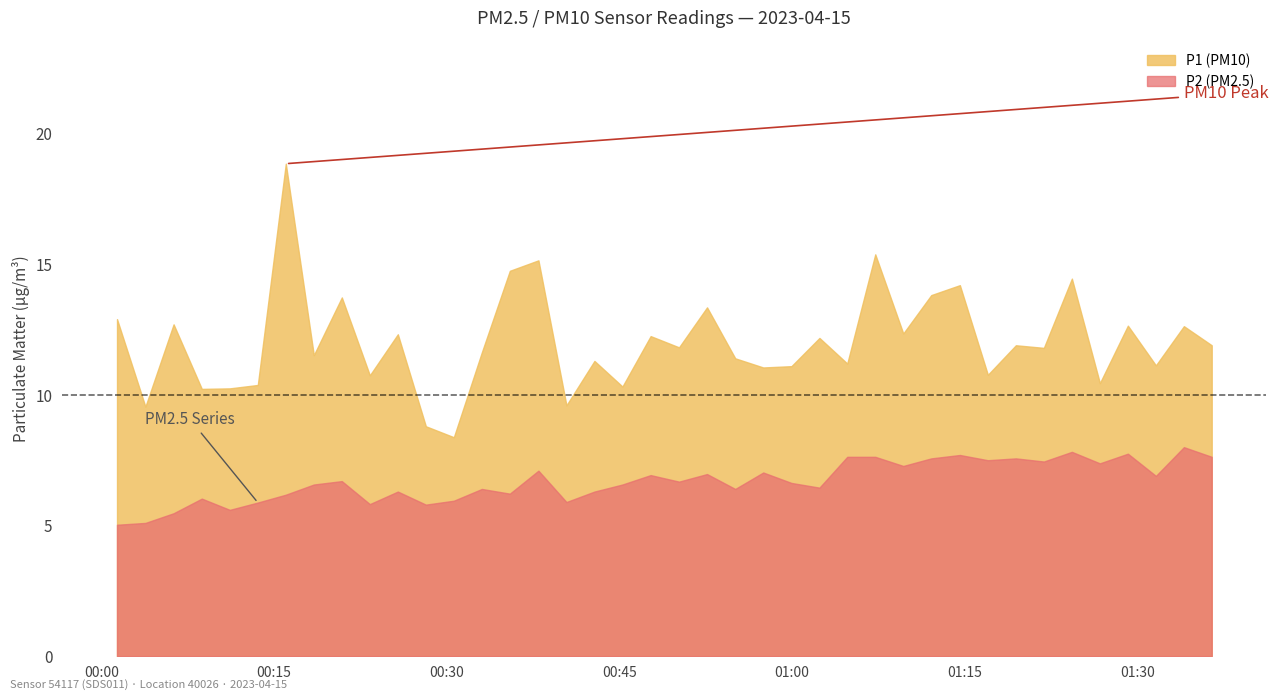

At which label is P1 closest to 13?

2023-04-15T00:01:21